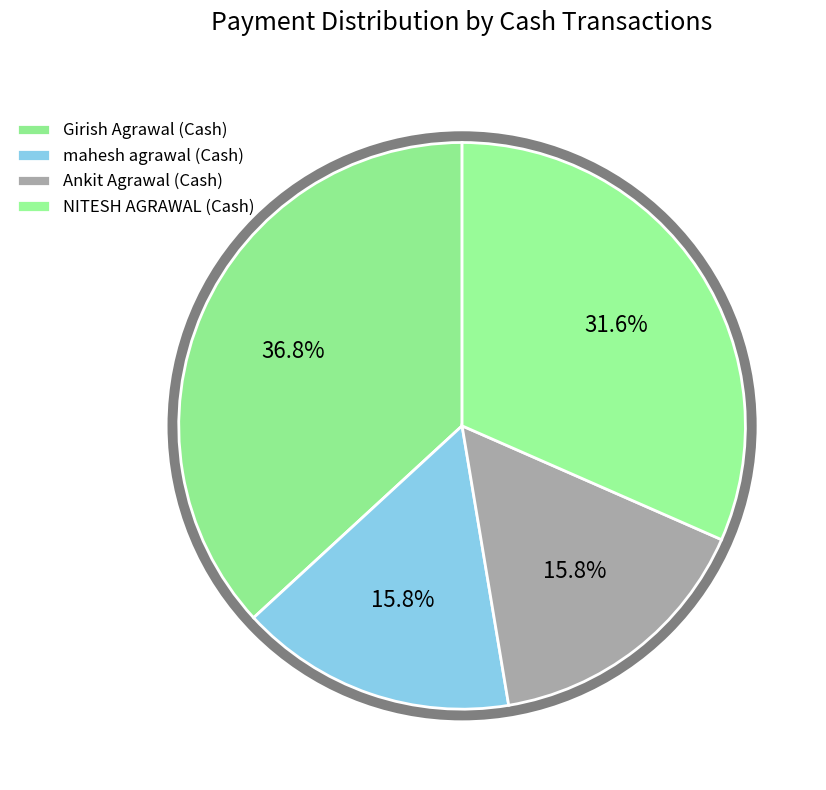

How many segments does this pie chart have?

4